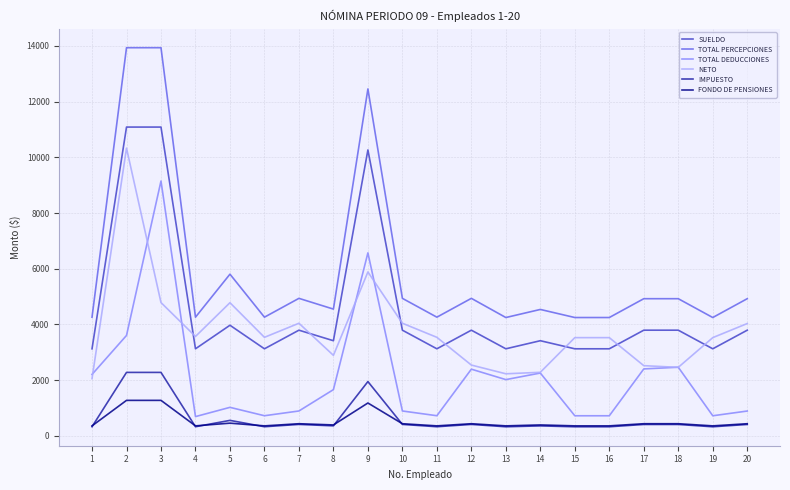

True or false: IMPUESTO and SUELDO cross at least once.

False